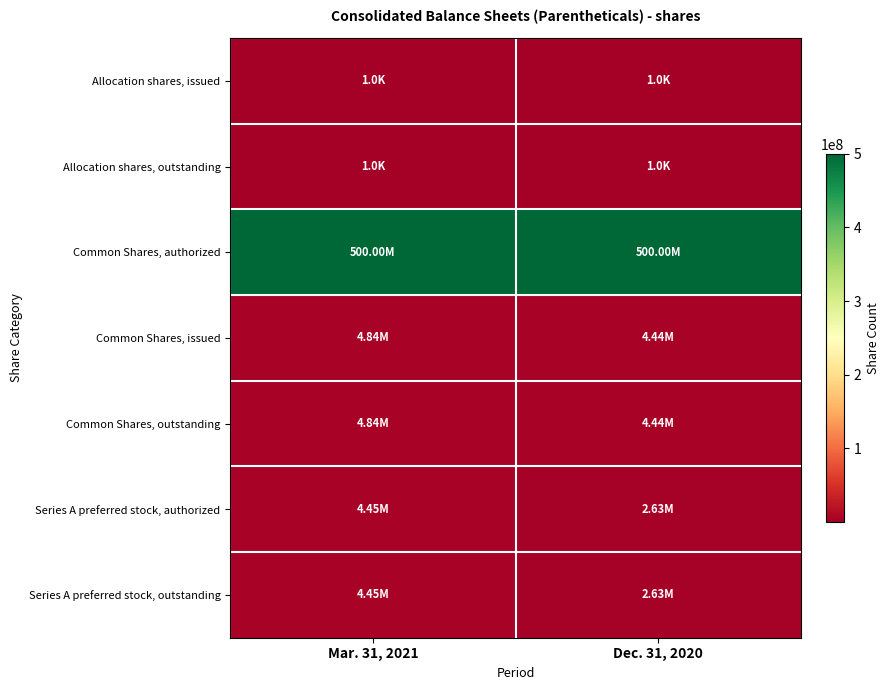

Between Mar. 31, 2021 and Dec. 31, 2020, which series saw the biggest shift?

Series A preferred stock, authorized